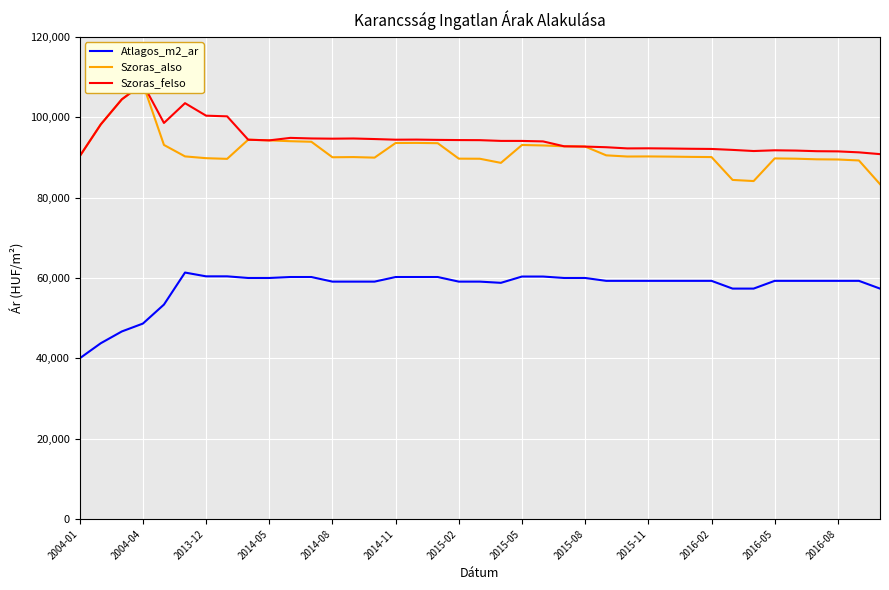

Which category has the lowest value in the Szoras_felso series?

2004-01